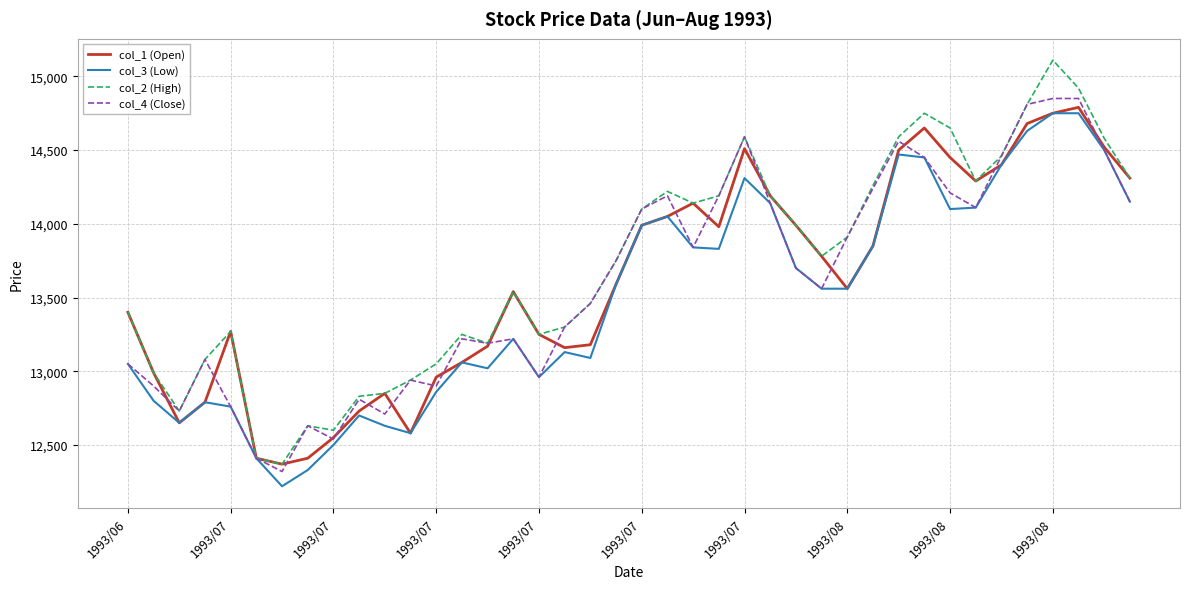

What is the lowest value of the col_2 (High) series?

12370